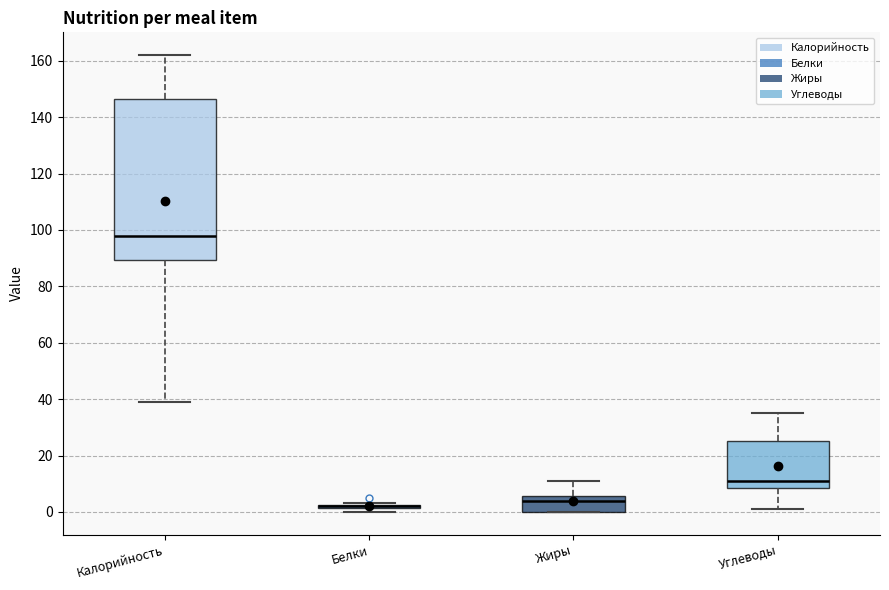

Reading left to right, transcribe this box plot: for each box, give where its median line is, the range the box spans, and where its two whiskers end, as read against the y-axis. The values are not printed on the chart, so give them approximately, as read against the axis.

Калорийность: median 98, box 90 to 146, whiskers 40 to 162
Белки: box collapsed to a line at 2, whiskers 0 to 4
Жиры: median 4, box 0 to 6, whiskers 0 to 12
Углеводы: median 12, box 8 to 26, whiskers 2 to 36